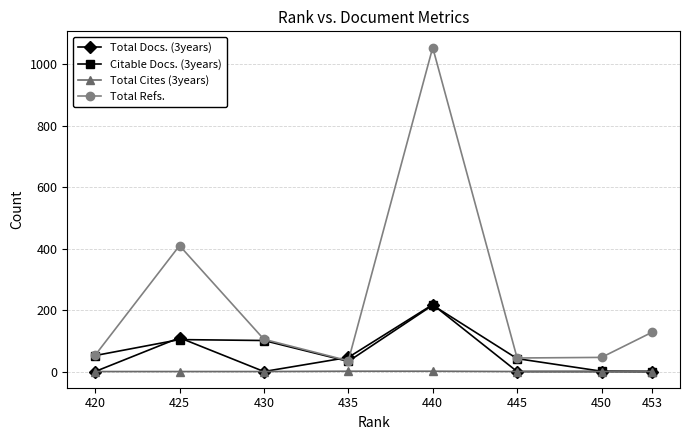

In Total Refs., how many points are higher than both neighbors (excluding endpoints)?

2